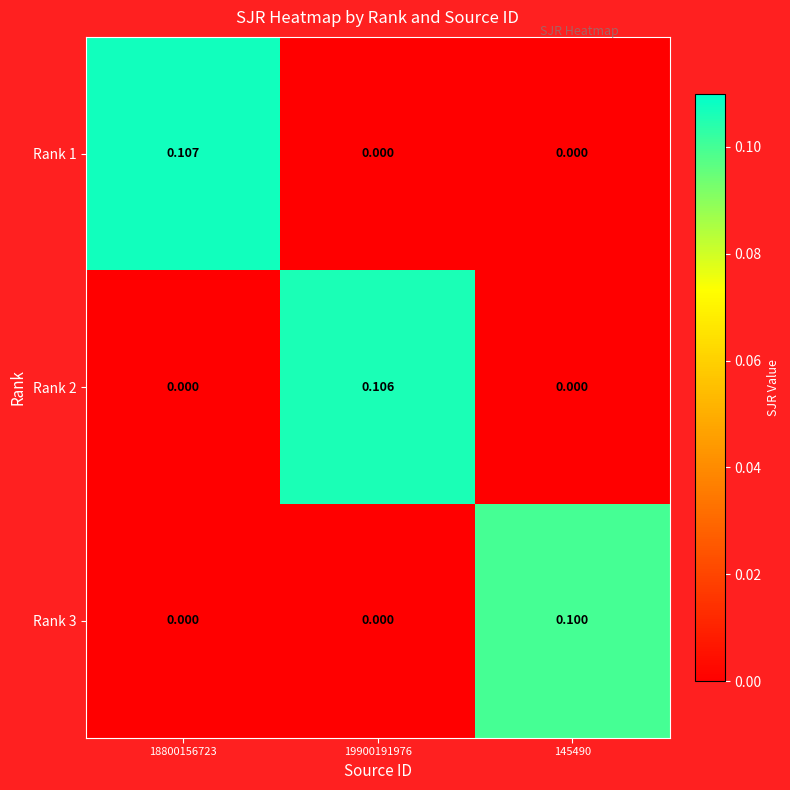

Which series has the largest range (max minus min)?

Rank 1